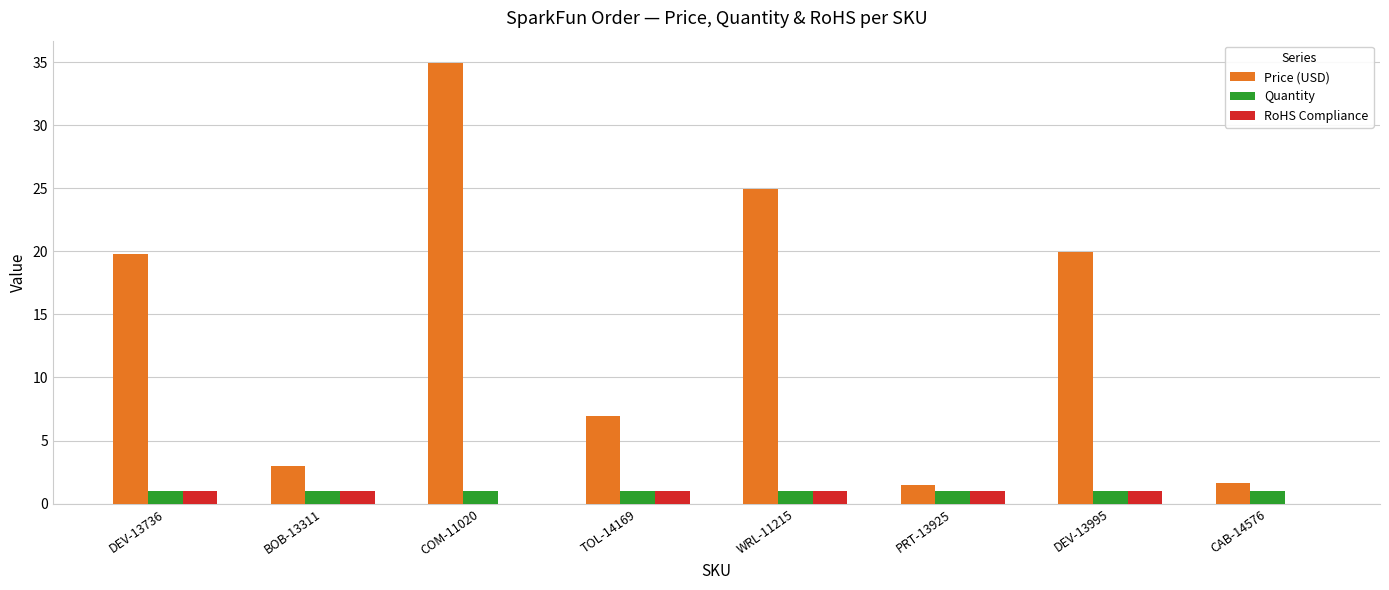

How many distinct data groups are displayed?

3